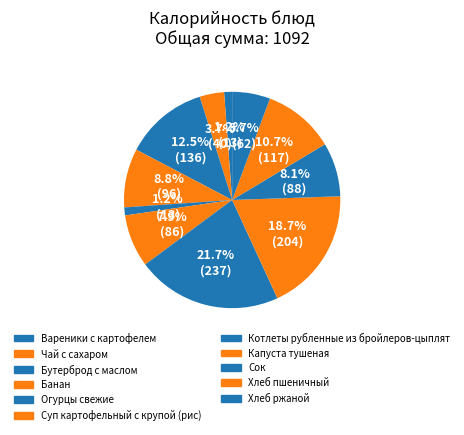

What portion of the pie excludes Хлеб пшеничный?

89.3%